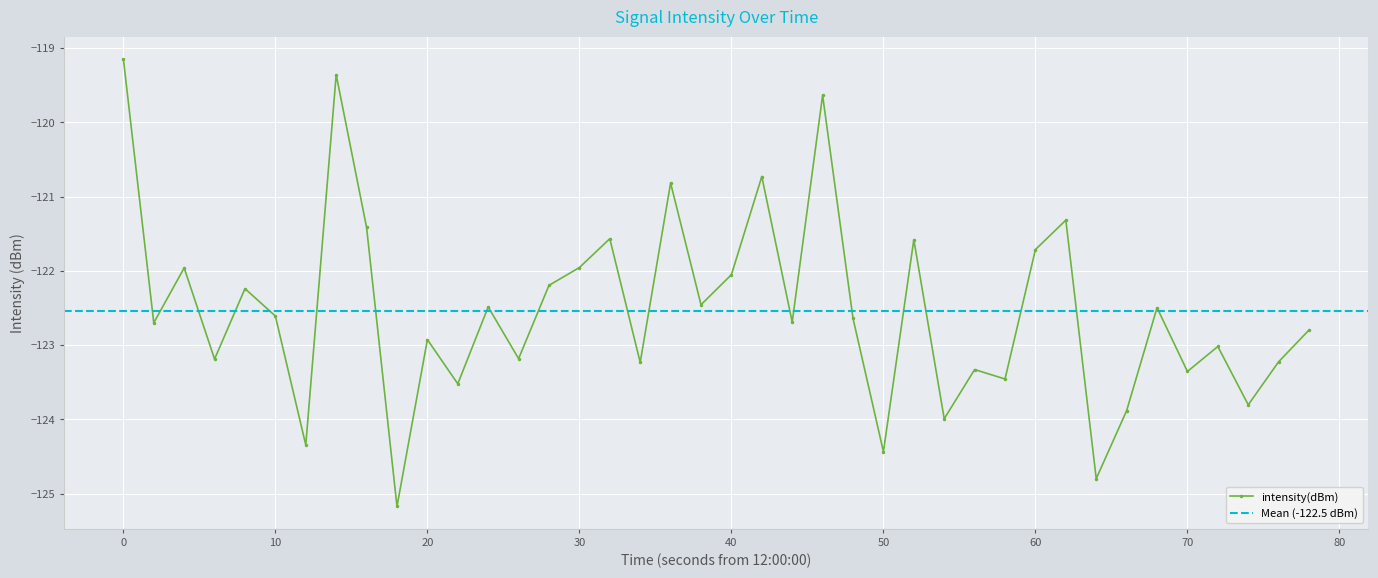

What is the minimum value for intensity(dBm)?

-125.2